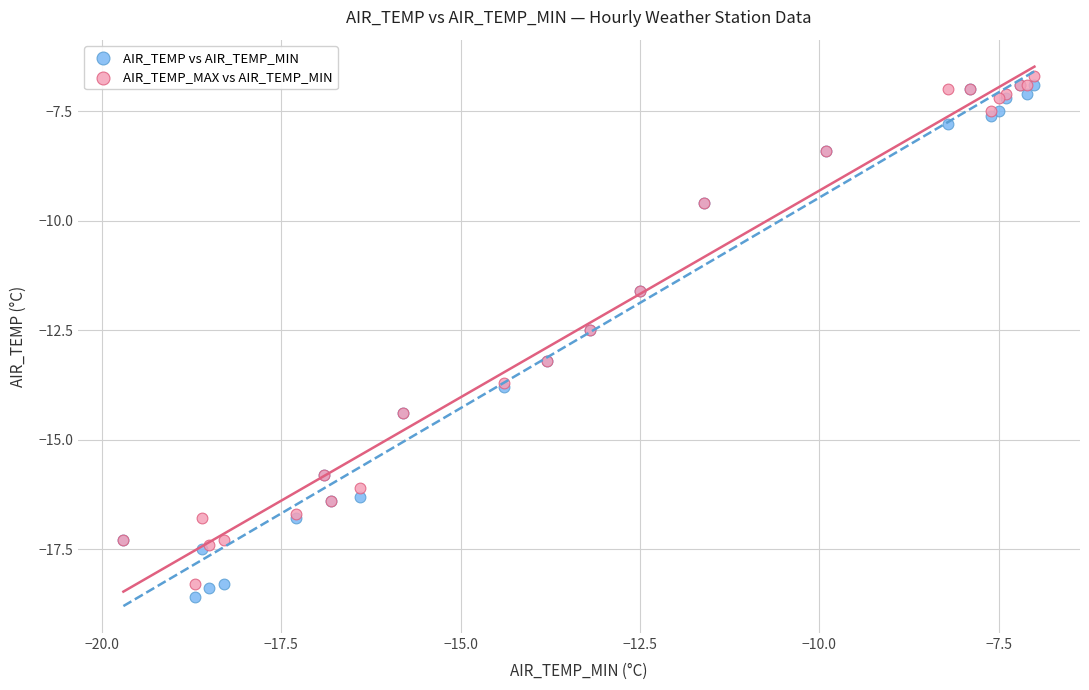

What are all the series names shown in the legend?

AIR_TEMP vs AIR_TEMP_MIN, AIR_TEMP_MAX vs AIR_TEMP_MIN